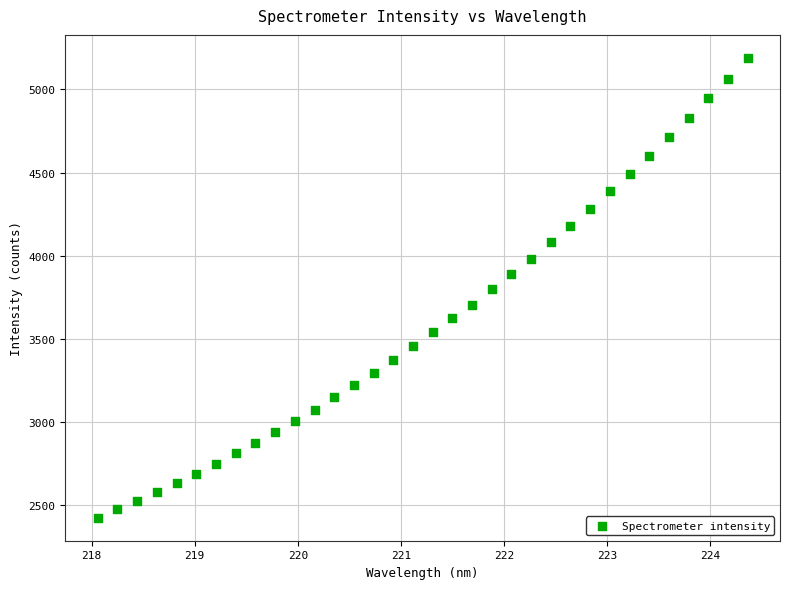

What is the range of X values (max minus min)?

6.3